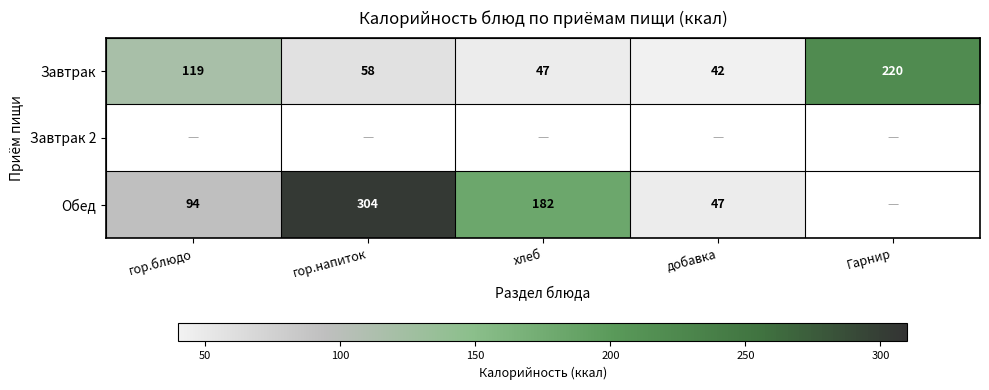

Is it true that Обед equals 320 at хлеб?

False